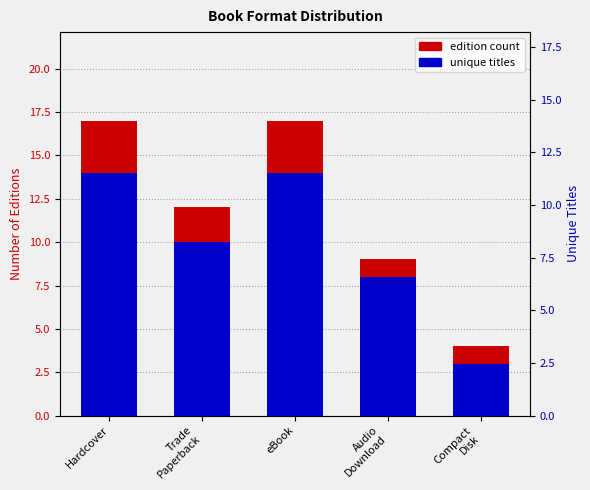

Does the chart contain any negative values?

No